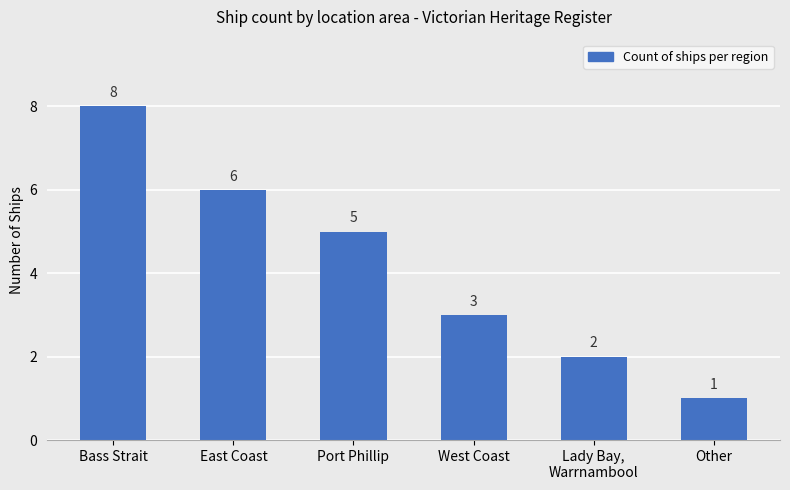

The value at Port Phillip is 8. True or false?

False